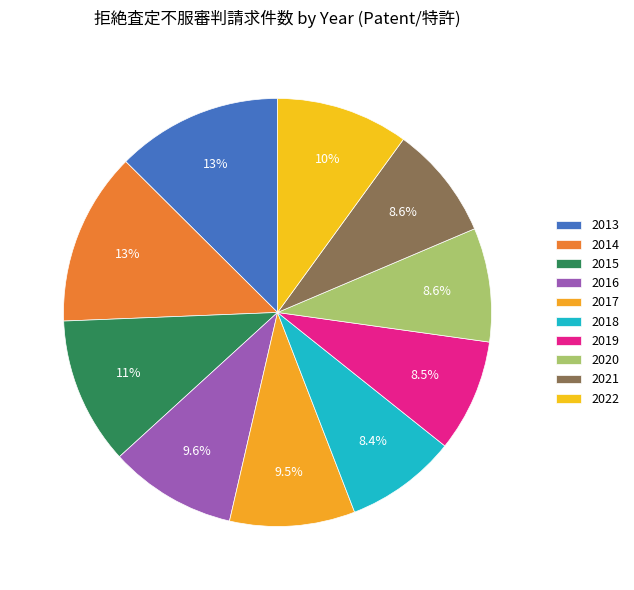

To the nearest percent, what portion does 2014 represent?

13%